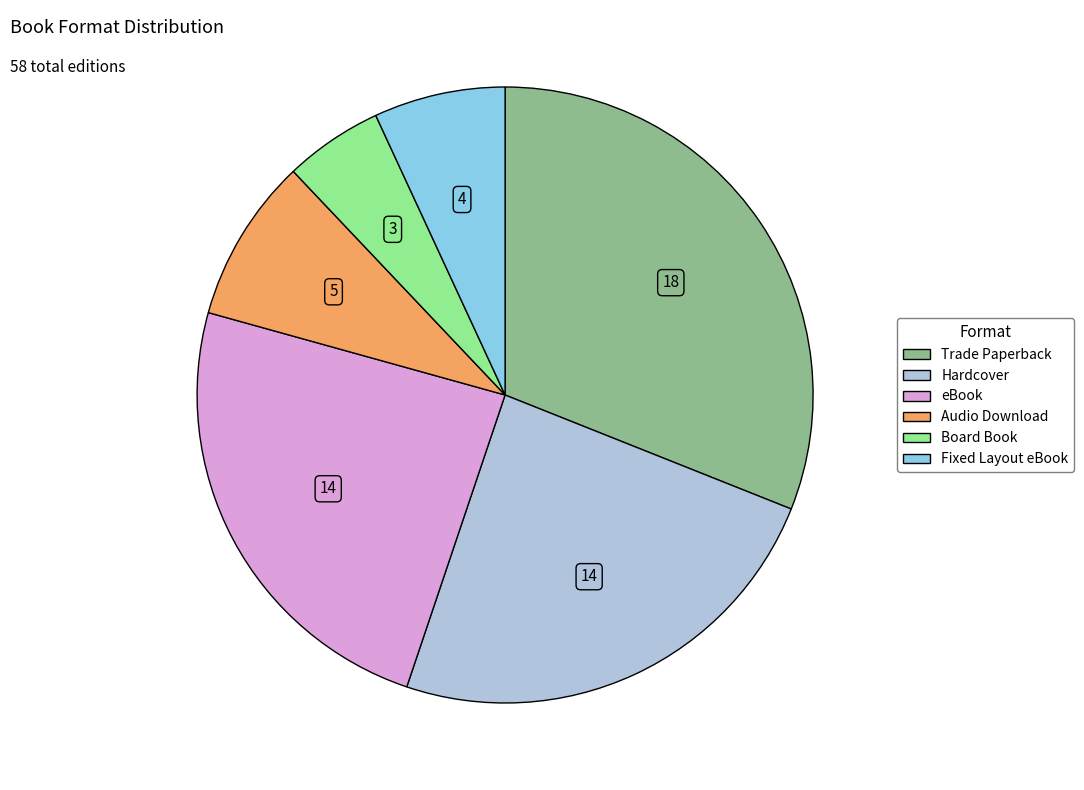

Is Audio Download the majority of the pie?

No